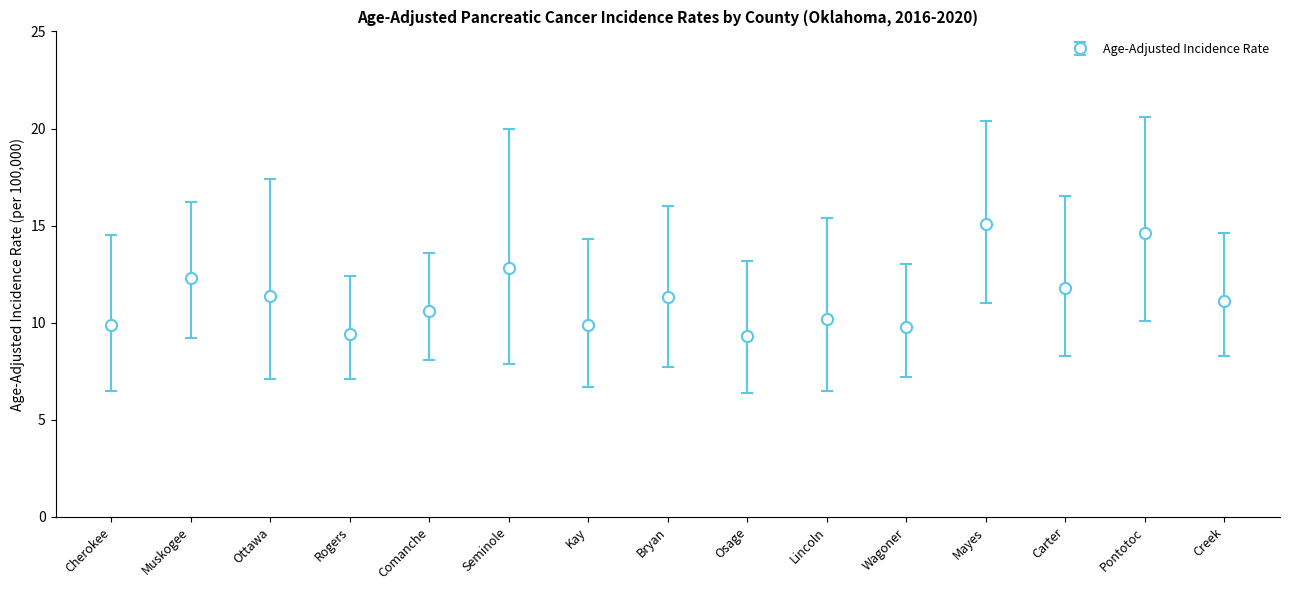

What is the value of the 7th point from the left?

9.9